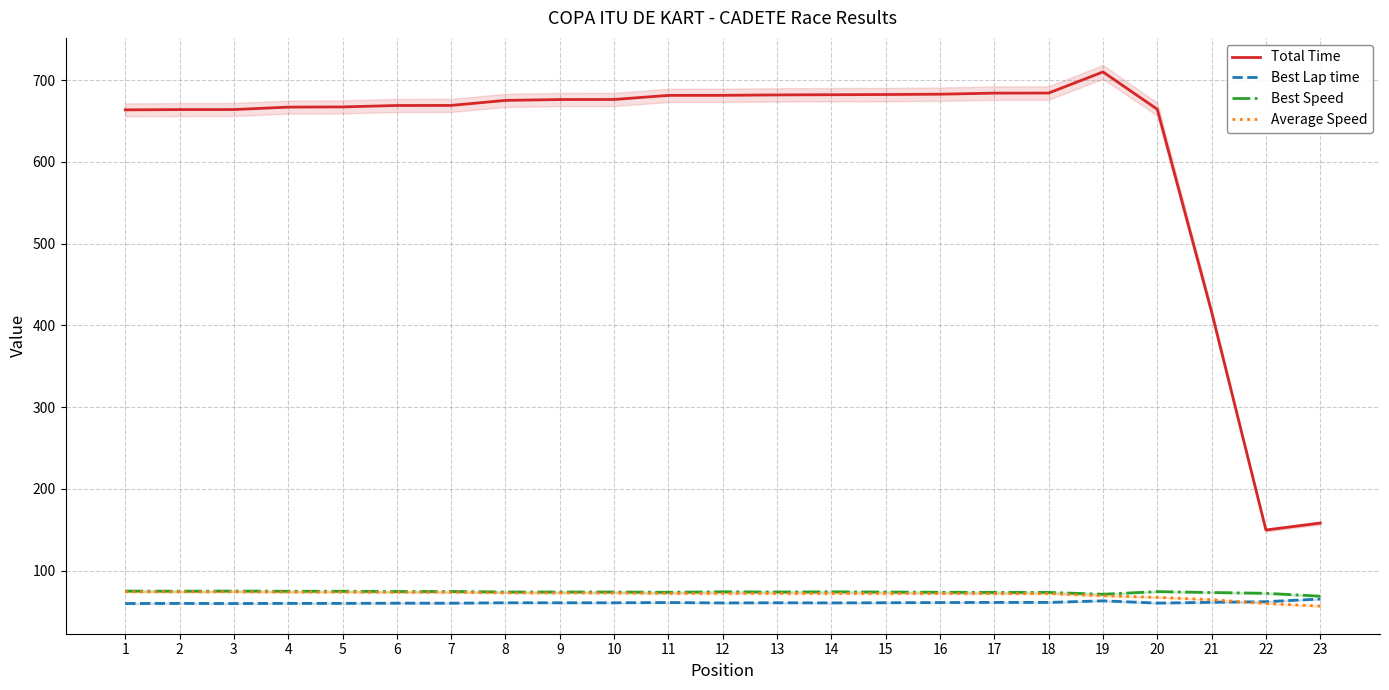

What is the value of the Best Speed point at the 10th from the left?

73.7